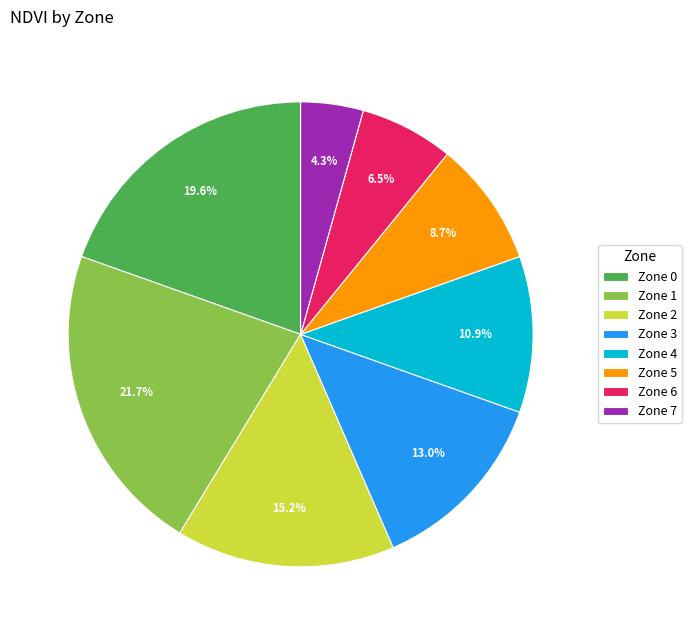

To the nearest percent, what portion does Zone 1 represent?

22%